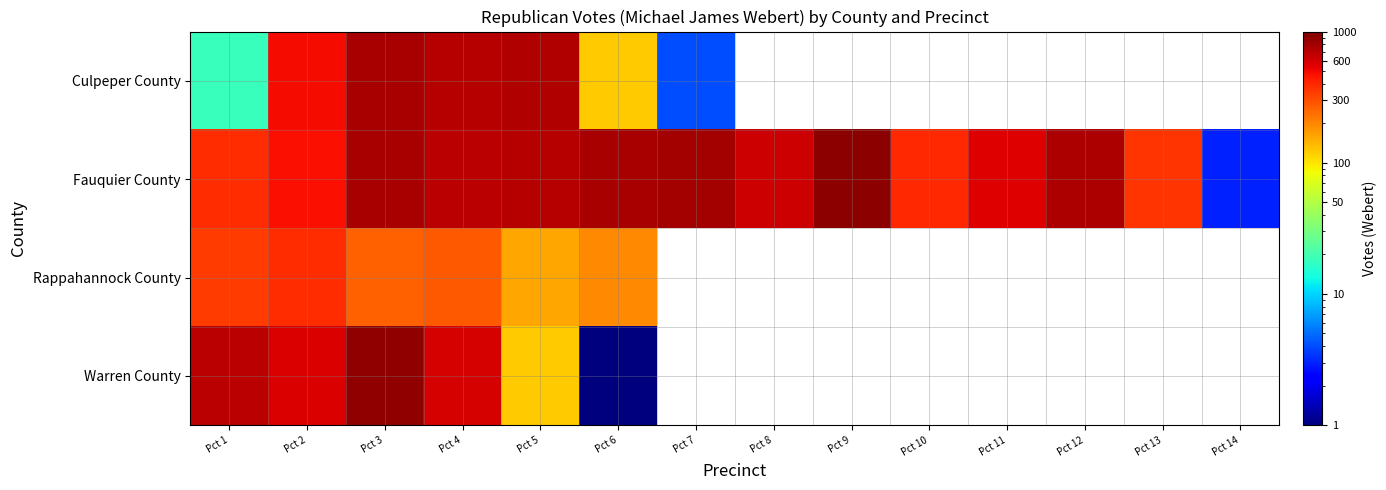

At how many categories does at least one series exceed 667?

8